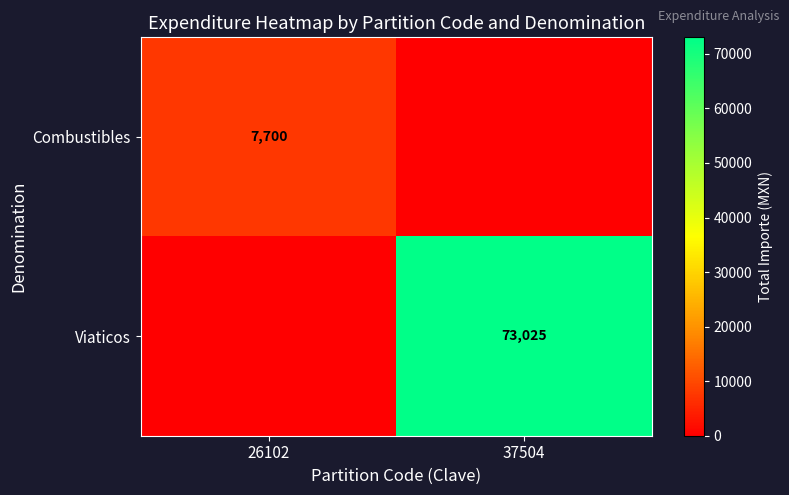

The Combustibles series shows 2692 at 26102. True or false?

False